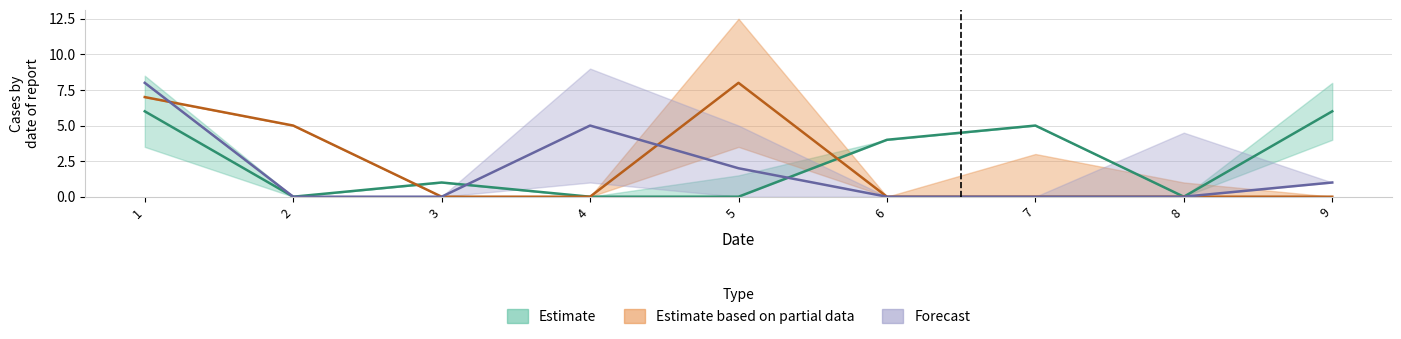

Where is the first local maximum for col_9?

4